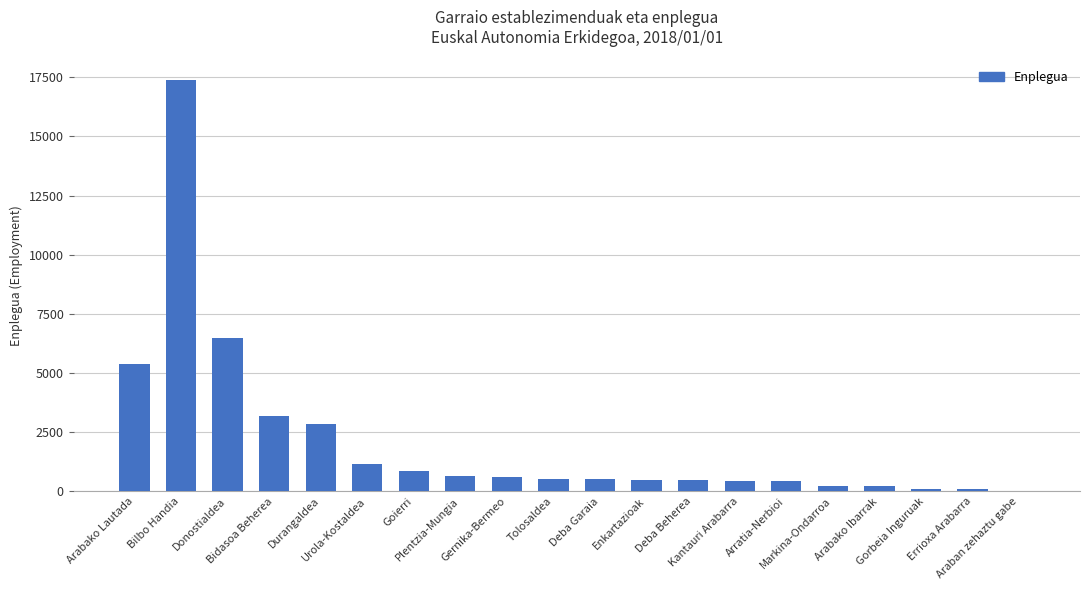

What is the greatest value displayed?

17395